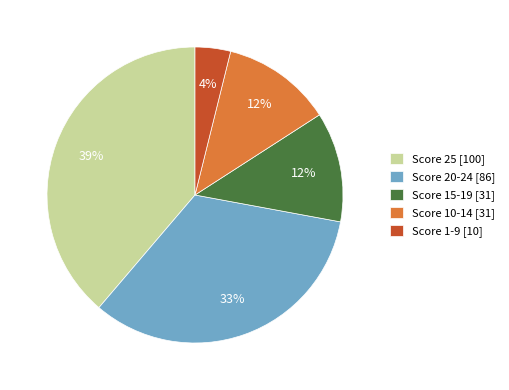

What is the ratio of the value at Score 1-9 [10] to the value at Score 10-14 [31]?

0.3